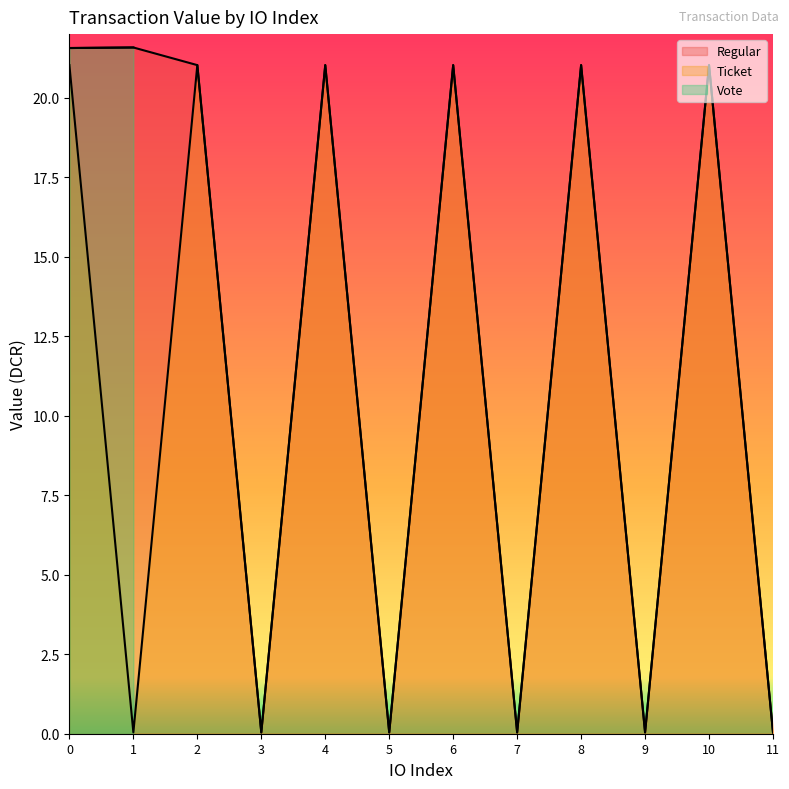

What is the sum of all Ticket values?

126.4